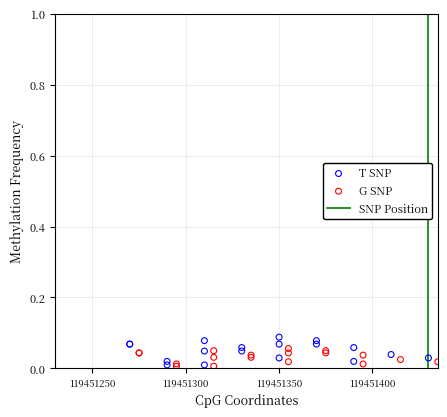

Which series has the largest Y range (max minus min)?

T SNP